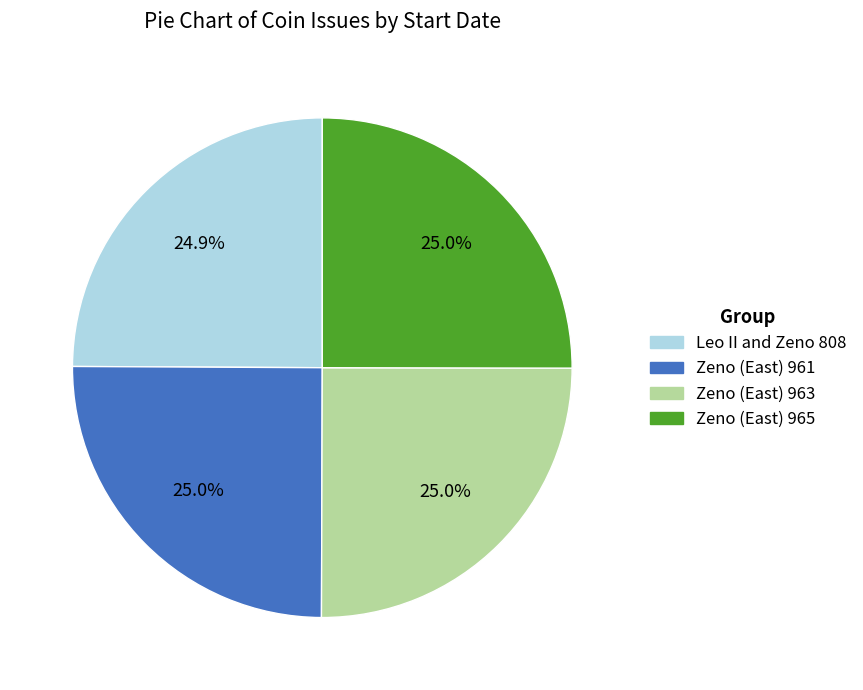

Combined, do Zeno (East) 965 and Leo II and Zeno 808 account for over 50%?

No